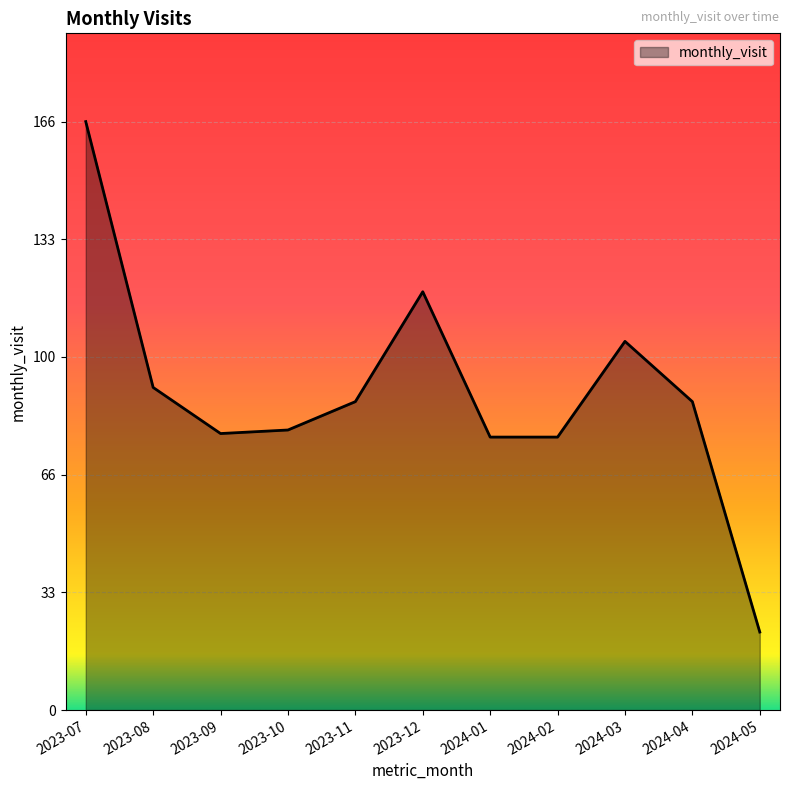

Count the number of categories in the chart.

11